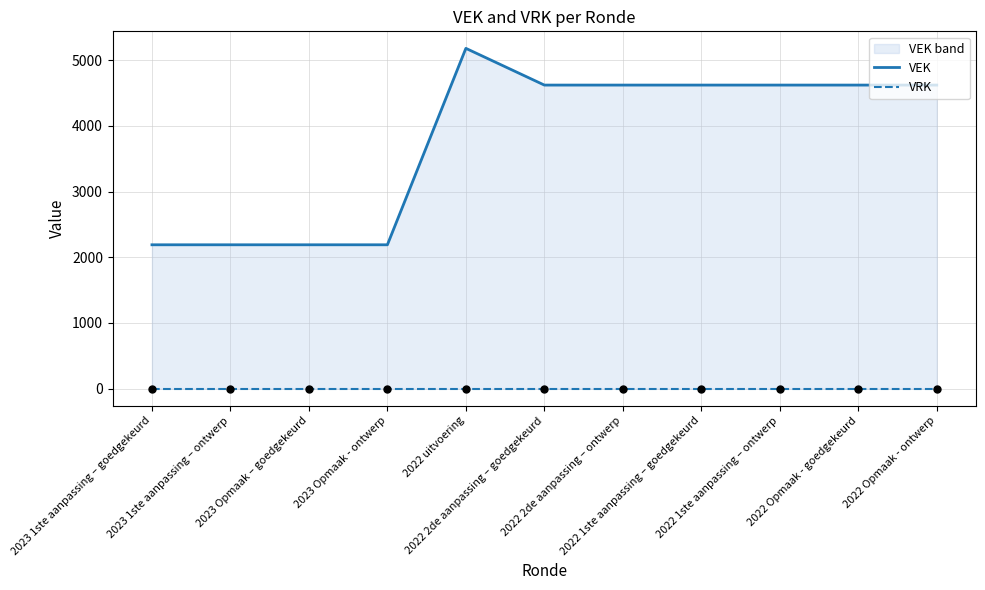

At which category is the sum across all series the highest?

2022 uitvoering